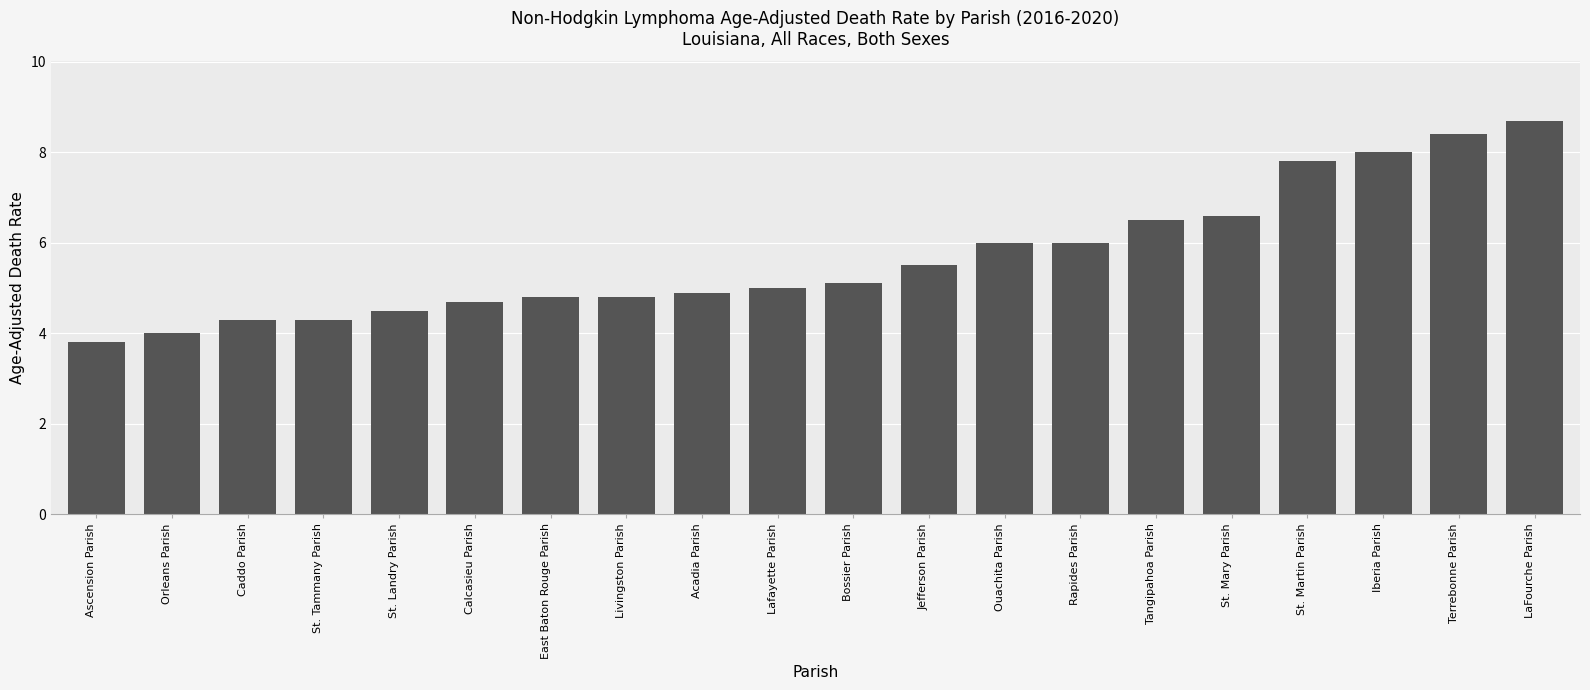

At which category does the chart reach its peak across all series?

LaFourche Parish